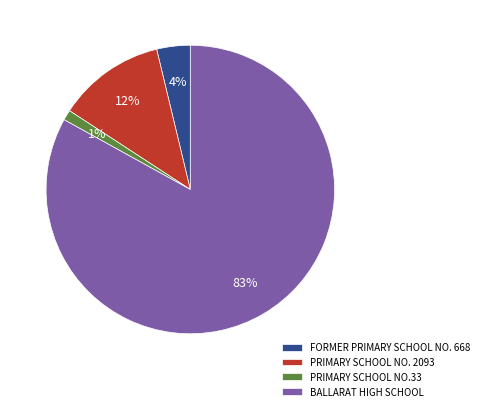

Is there a majority slice in this chart?

Yes